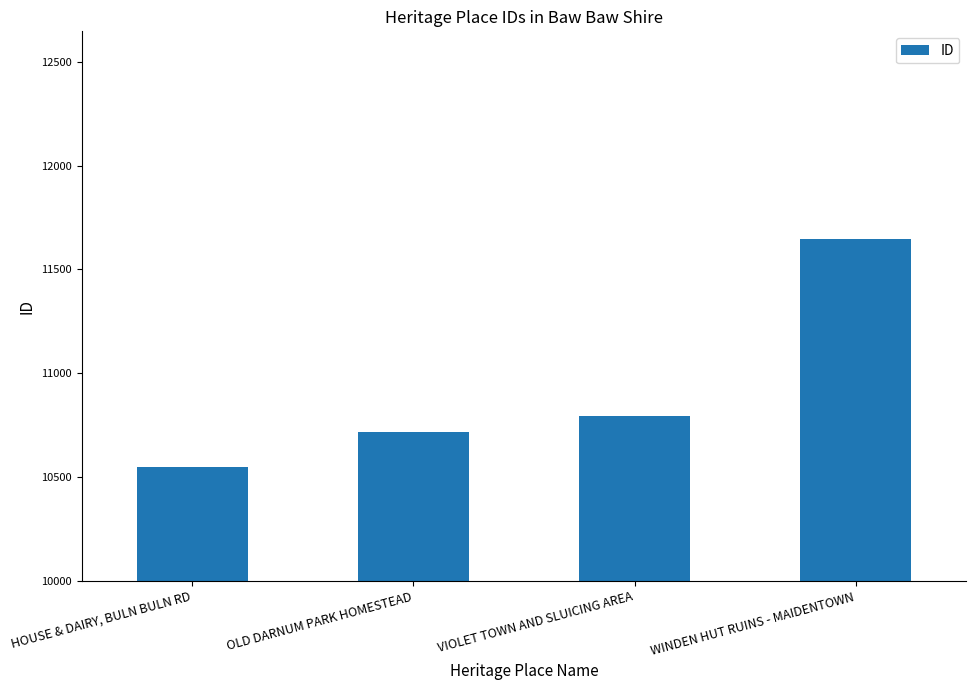

List the labels in order of value, largest first.

WINDEN HUT RUINS - MAIDENTOWN, VIOLET TOWN AND SLUICING AREA, OLD DARNUM PARK HOMESTEAD, HOUSE & DAIRY, BULN BULN RD